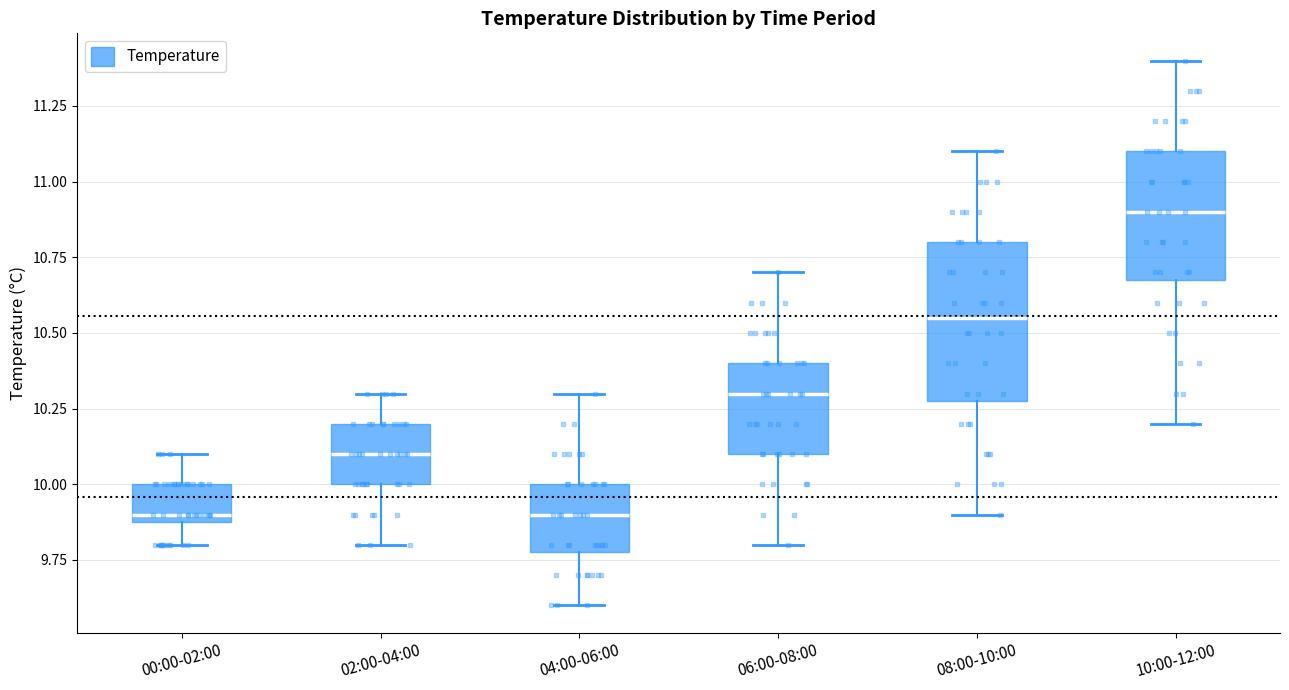

Reading left to right, read every box against the y-axis: the position of its median line, the range the box covers, and the ends of its whiskers. The values are not printed on the chart, so give them approximately, as read against the axis.

00:00-02:00: median 9.90 (just above the box's lower edge), box 9.90 to 10.00, whiskers 9.80 to 10.10
02:00-04:00: median 10.10, box 10.00 to 10.20, whiskers 9.80 to 10.30
04:00-06:00: median 9.90, box 9.80 to 10.00, whiskers 9.60 to 10.30
06:00-08:00: median 10.30, box 10.10 to 10.40, whiskers 9.80 to 10.70
08:00-10:00: median 10.55, box 10.30 to 10.80, whiskers 9.90 to 11.10
10:00-12:00: median 10.90, box 10.70 to 11.10, whiskers 10.20 to 11.40